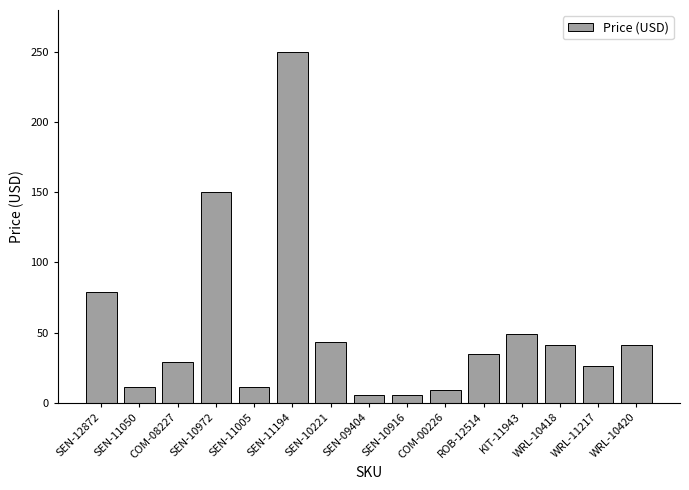

What is the value of the 13th bar from the left?

41.0